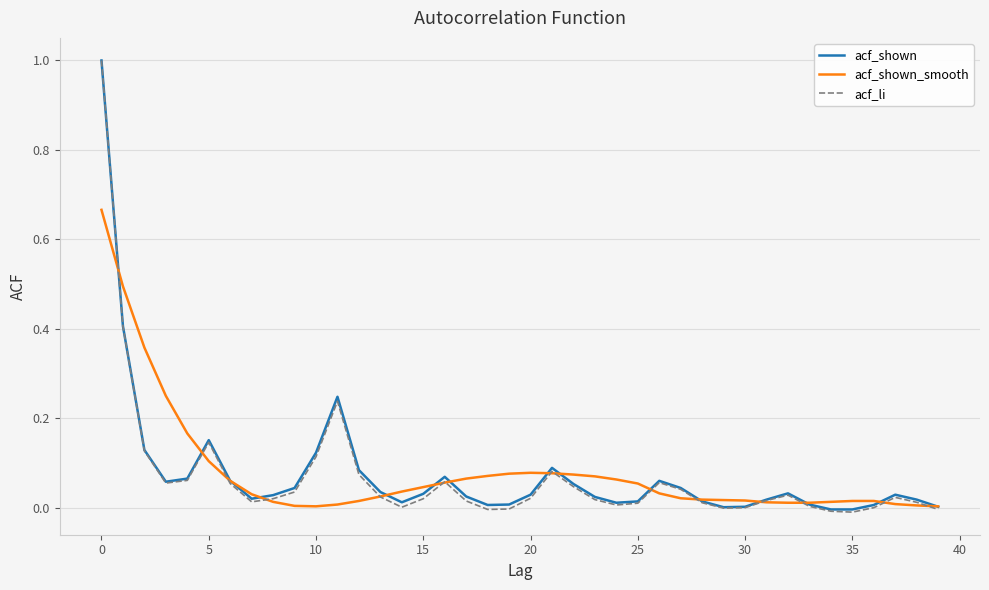

What is the maximum value for acf_li?

1.0